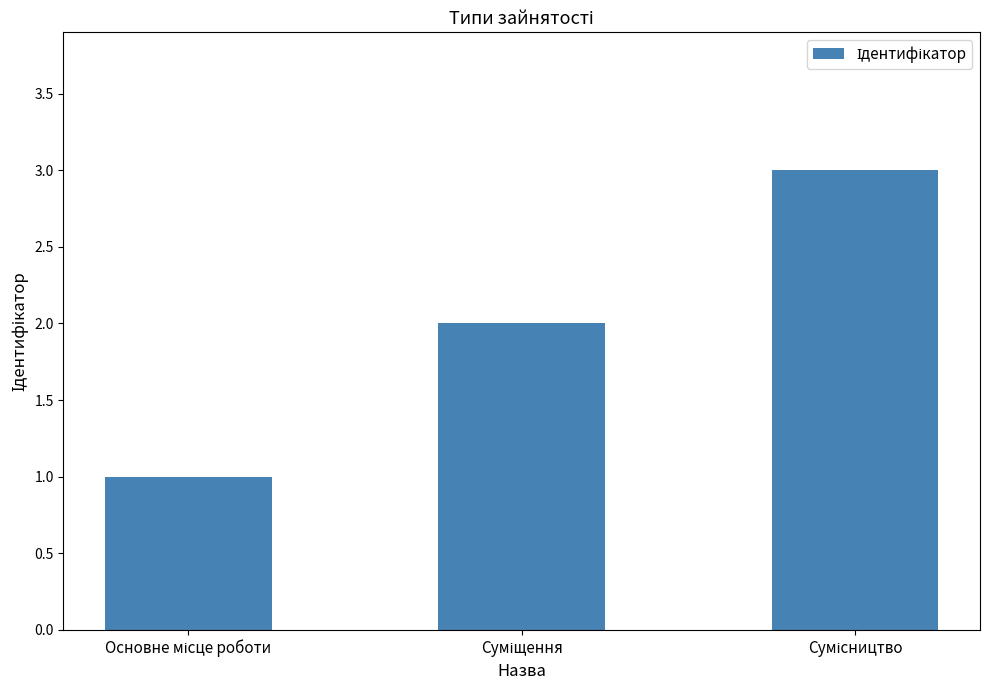

What is the sum of all values?

6